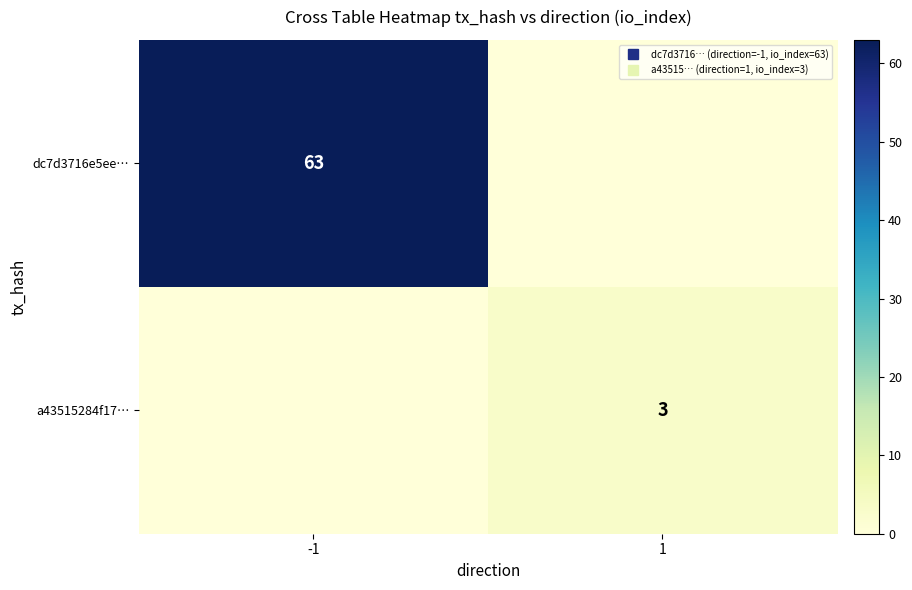

At which category is the sum across all series the highest?

-1